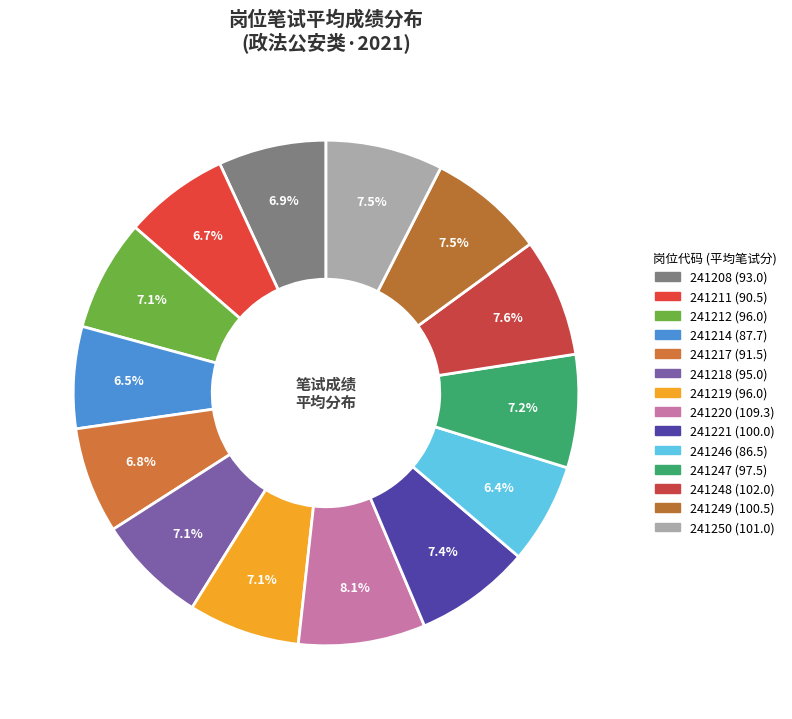

How many segments does this pie chart have?

14